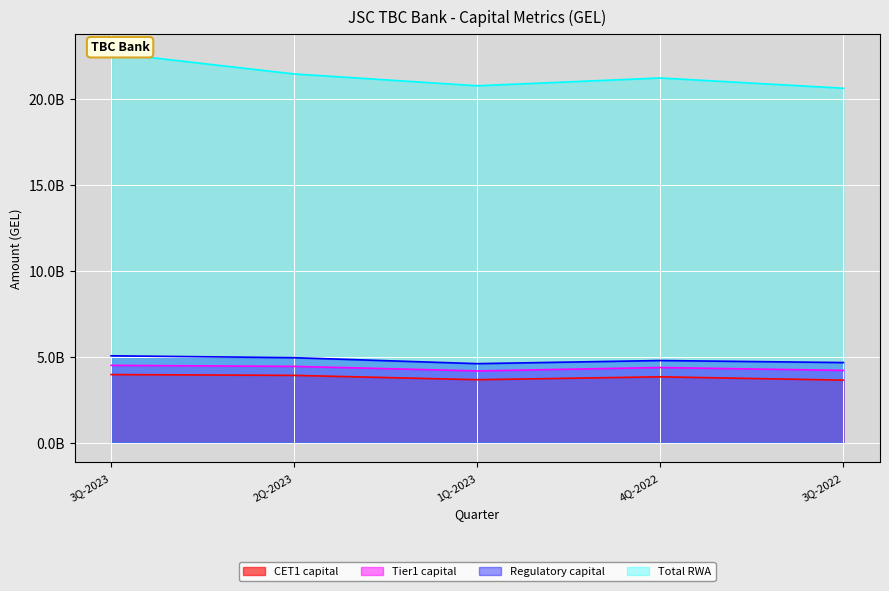

Which has a higher value, 4Q-2022 or 3Q-2023?

3Q-2023